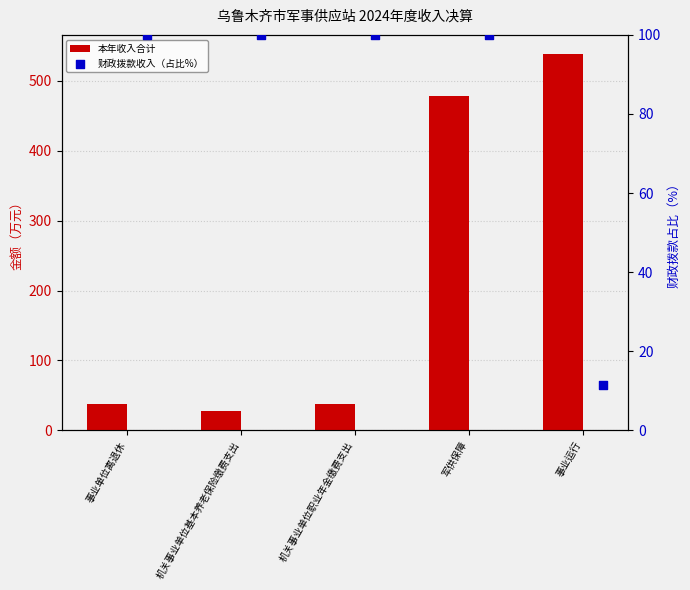

At how many categories does at least one series exceed 356?

2